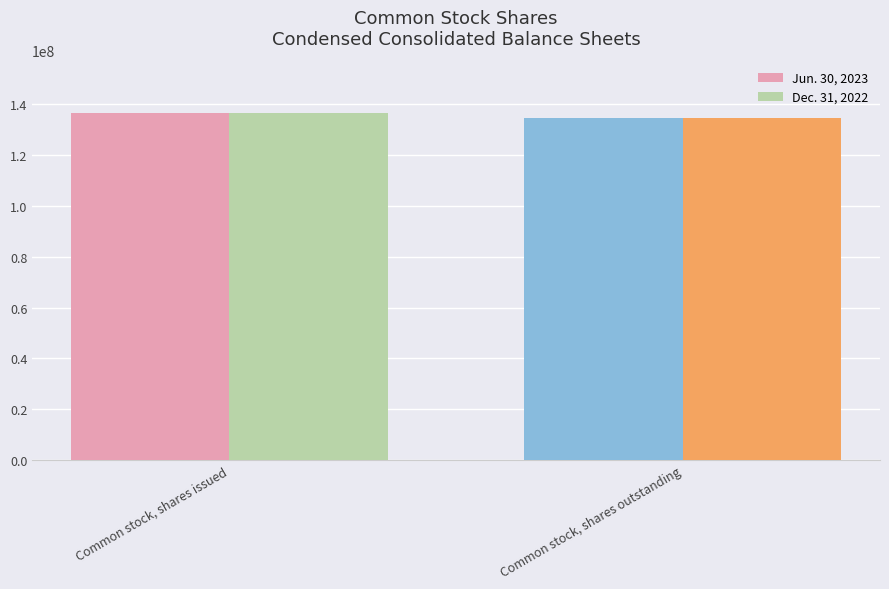

What is the value of the Dec. 31, 2022 bar at the 2nd from the left?

134703717